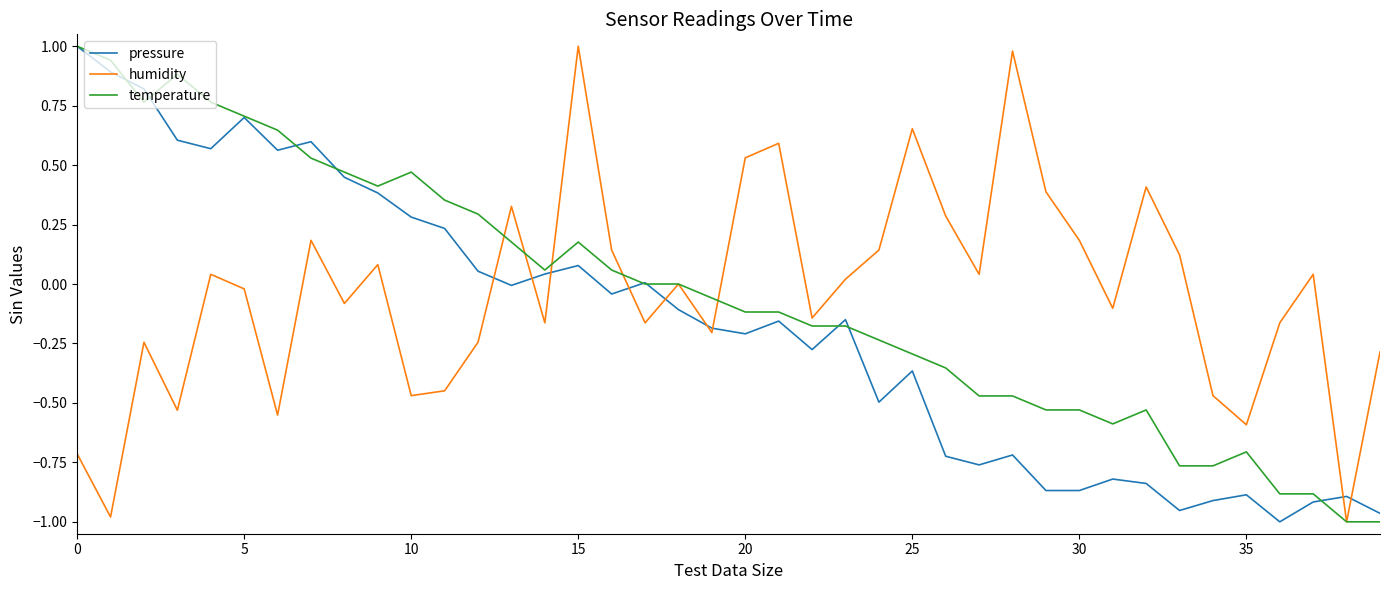

How many distinct data groups are displayed?

3